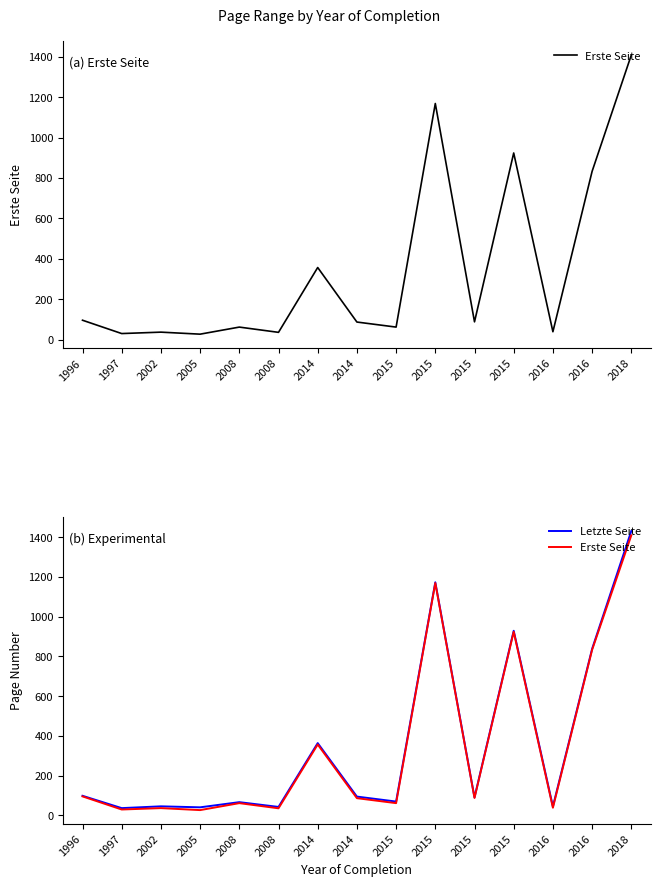

Reading left to right, what are all the values shown in this chart?

Erste Seite: 1996=96	1997=30	2002=37	2005=27	2008=62	2008=36	2014=357	2014=87	2015=62	2015=1169	2015=88	2015=924	2016=39	2016=833	2018=1409
Letzte Seite: 1996=99	1997=37	2002=46	2005=41	2008=67	2008=43	2014=364	2014=95	2015=70	2015=1173	2015=91	2015=929	2016=45	2016=838	2018=1431